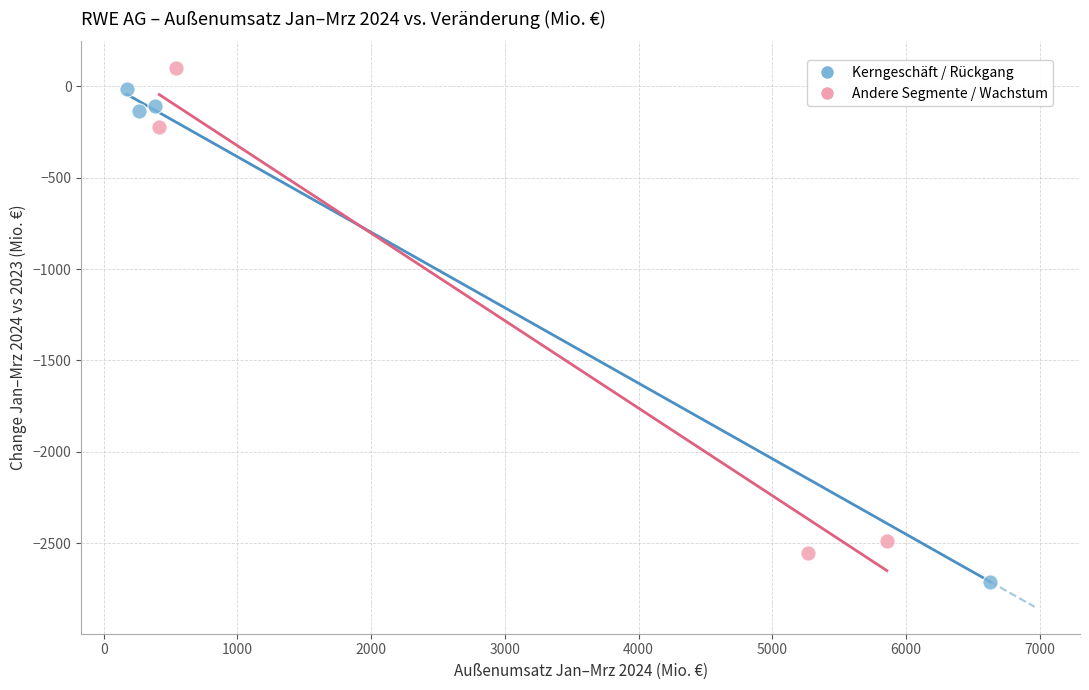

Which series reaches the minimum Y coordinate?

Kerngeschäft / Rückgang